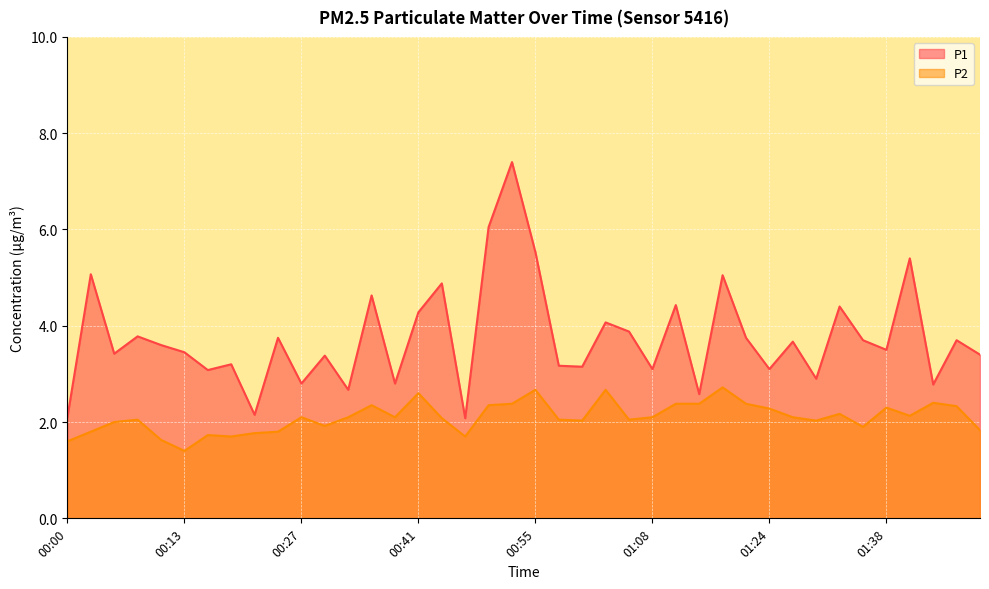

What is the value of the P2 point at the 10th from the left?

1.8